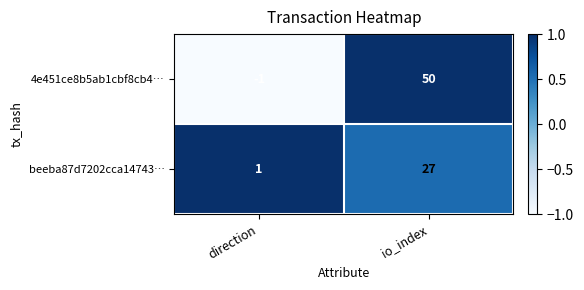

Which series has the largest total across all categories?

4e451ce8b5ab1cbf8cb4…